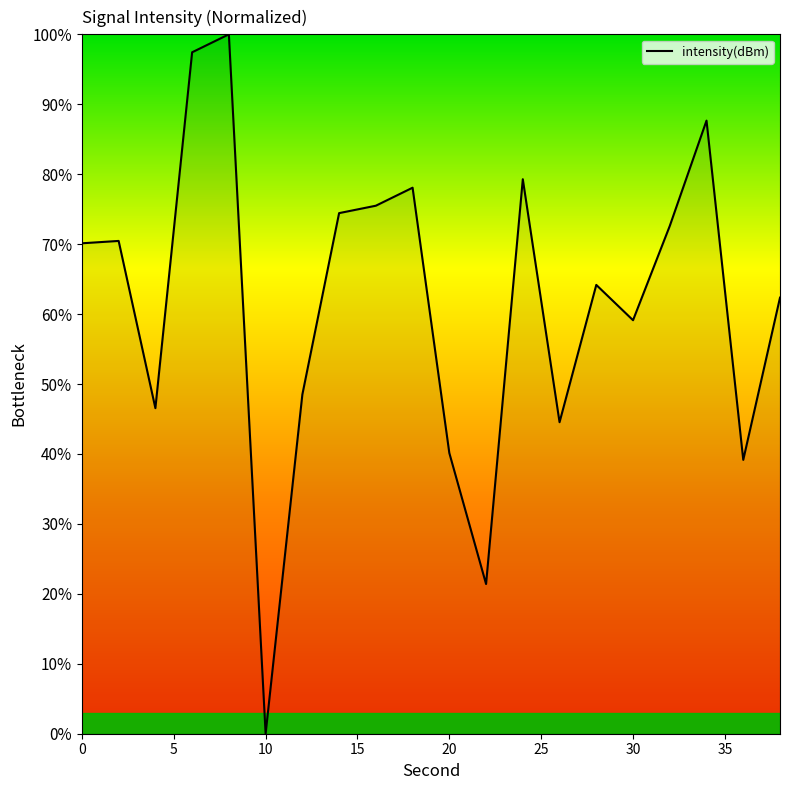

What is the sum of all values?

1231.5